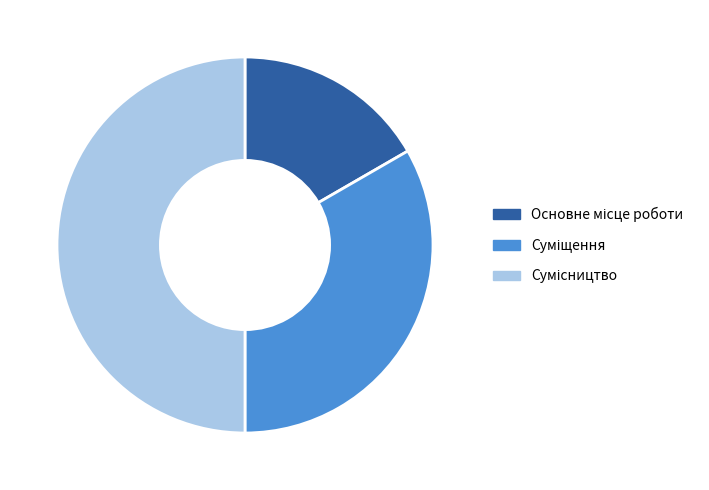

What percentage is the Сумісництво slice, to the nearest percent?

50%